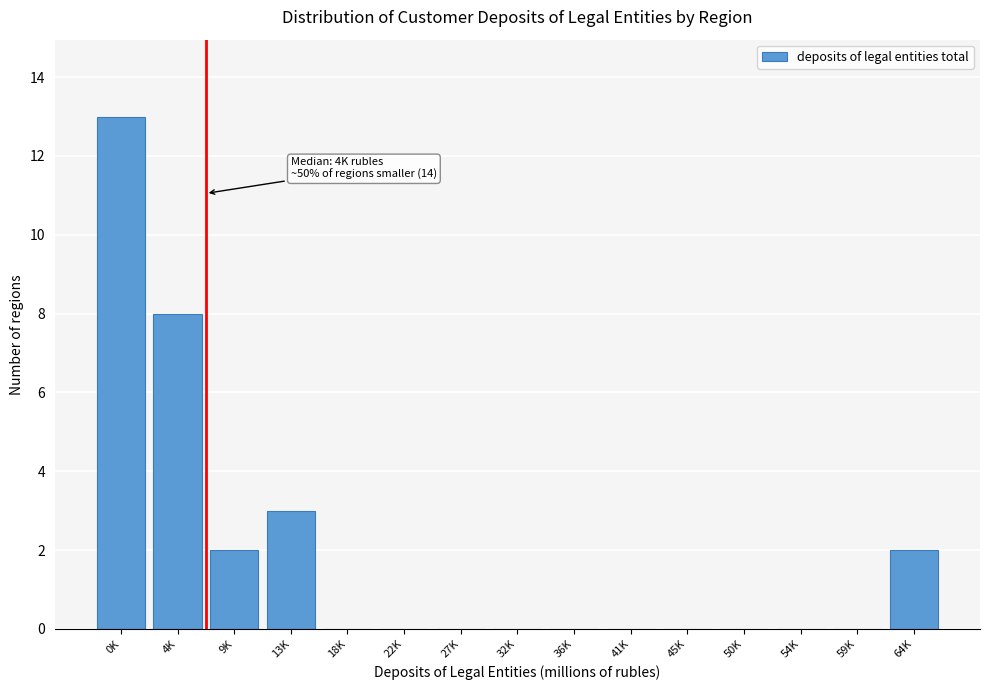

Reading left to right, transcribe all the data shown in this chart.

0K=13	4K=8	9K=2	13K=3	18K=0	22K=0	27K=0	32K=0	36K=0	41K=0	45K=0	50K=0	54K=0	59K=0	64K=2